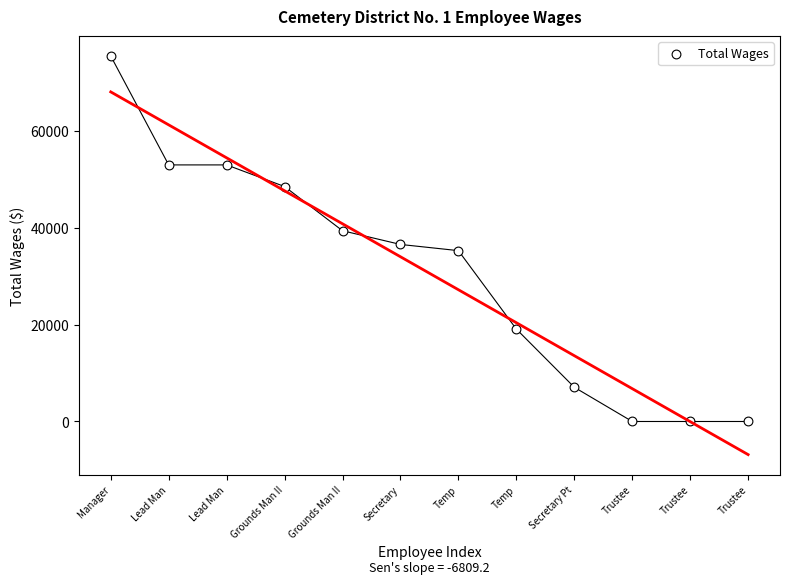

What is the range of X values (max minus min)?

11